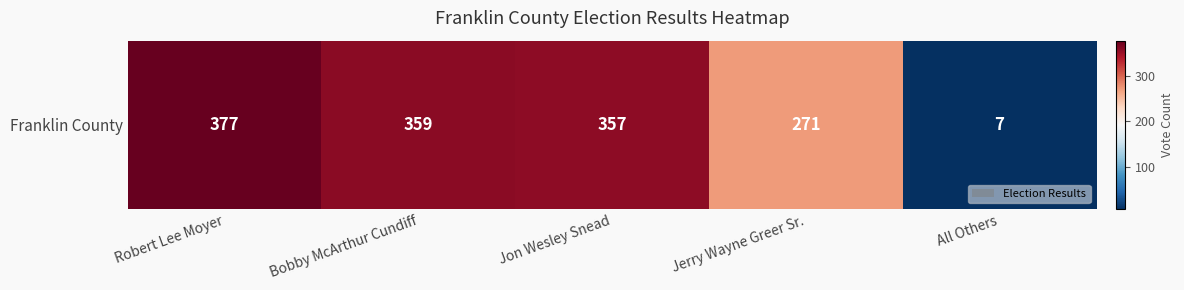

Which label corresponds to the largest value in the chart?

Robert Lee Moyer